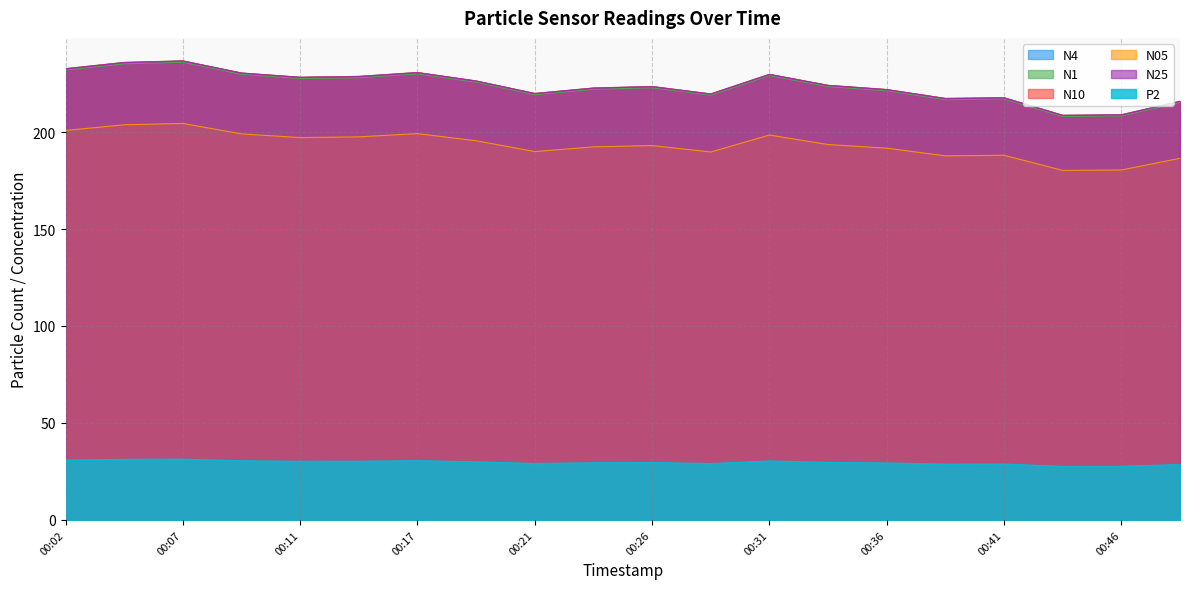

Is the value of N10 at 00:41 greater than the value of N1 at 00:09?

No